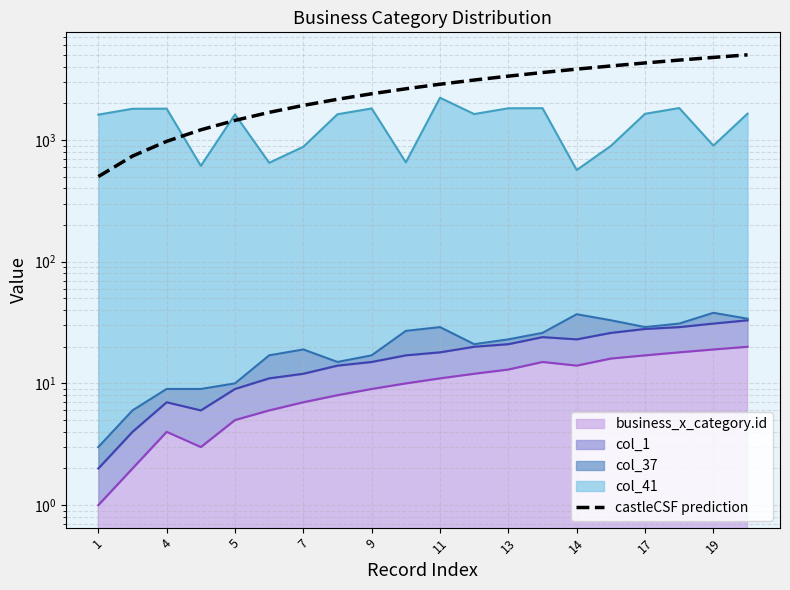

Which category has the lowest value across all series?

1